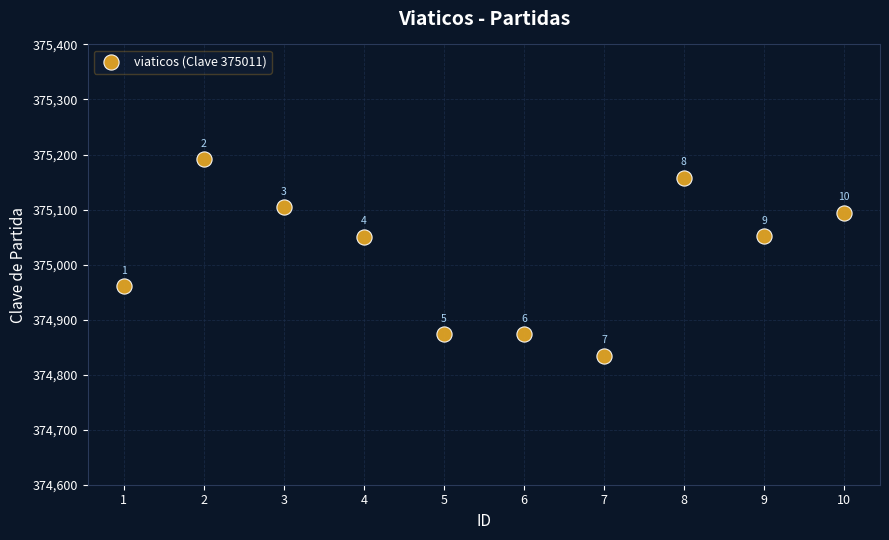

What is the average X value?

5.5